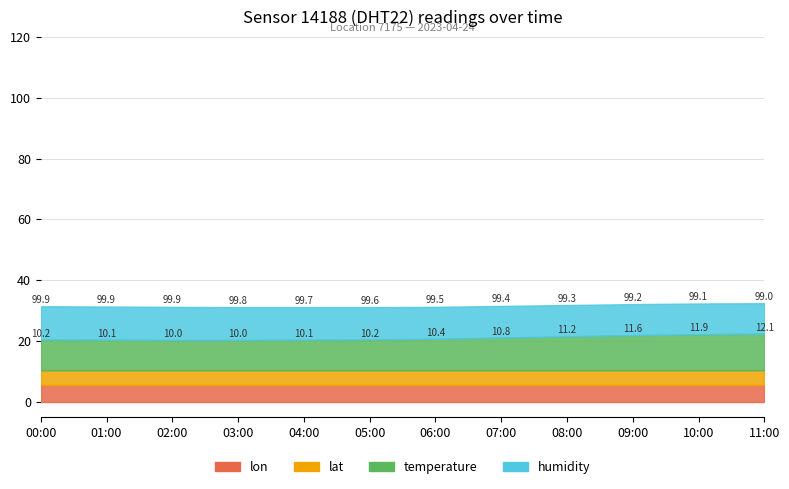

Reading left to right, what are all the values shown in this chart?

temperature: 00:00=10.2	01:00=10.1	02:00=10.0	03:00=10.0	04:00=10.1	05:00=10.2	06:00=10.4	07:00=10.8	08:00=11.2	09:00=11.6	10:00=11.9	11:00=12.1
humidity: 00:00=99.9	01:00=99.9	02:00=99.9	03:00=99.8	04:00=99.7	05:00=99.6	06:00=99.5	07:00=99.4	08:00=99.3	09:00=99.2	10:00=99.1	11:00=99.0
lat: 00:00=52.0	01:00=52.0	02:00=52.0	03:00=52.0	04:00=52.0	05:00=52.0	06:00=52.0	07:00=52.0	08:00=52.0	09:00=52.0	10:00=52.0	11:00=52.0
lon: 00:00=5.3	01:00=5.3	02:00=5.3	03:00=5.3	04:00=5.3	05:00=5.3	06:00=5.3	07:00=5.3	08:00=5.3	09:00=5.3	10:00=5.3	11:00=5.3